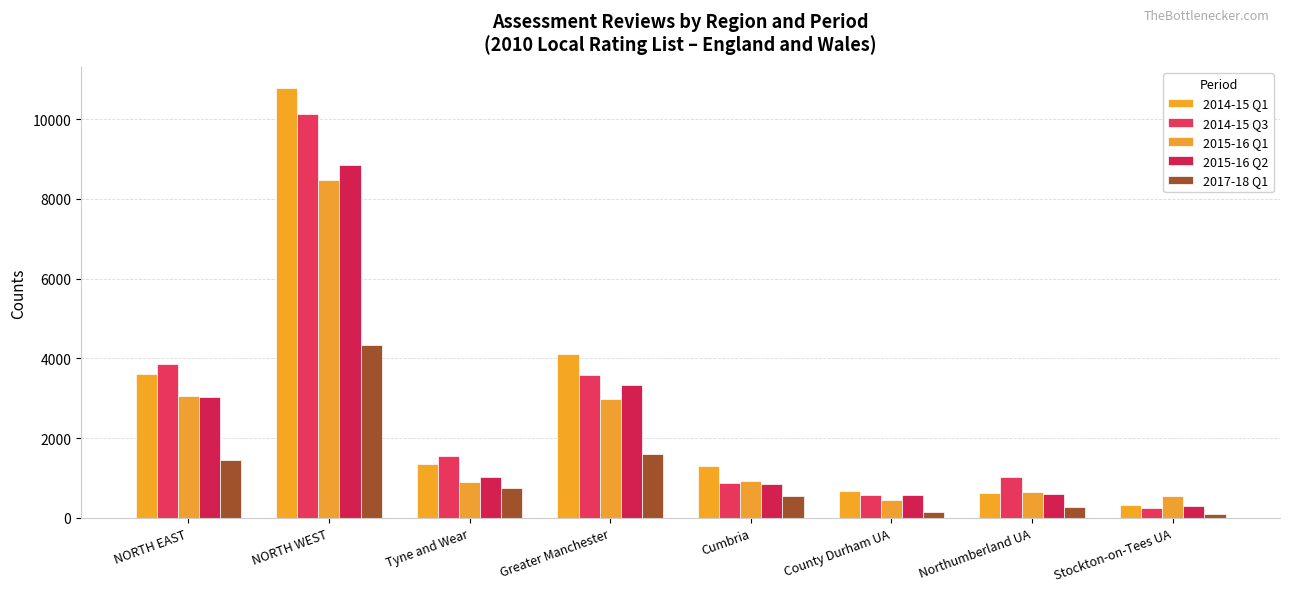

Count the number of data series in this chart.

5